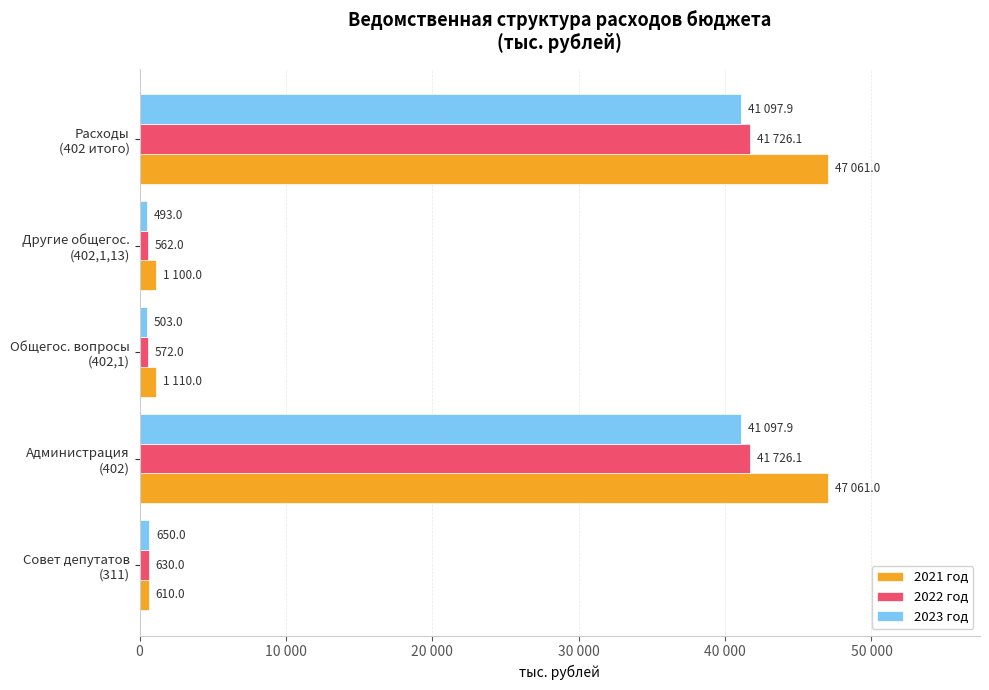

What are all the series names shown in the legend?

2021 год, 2022 год, 2023 год